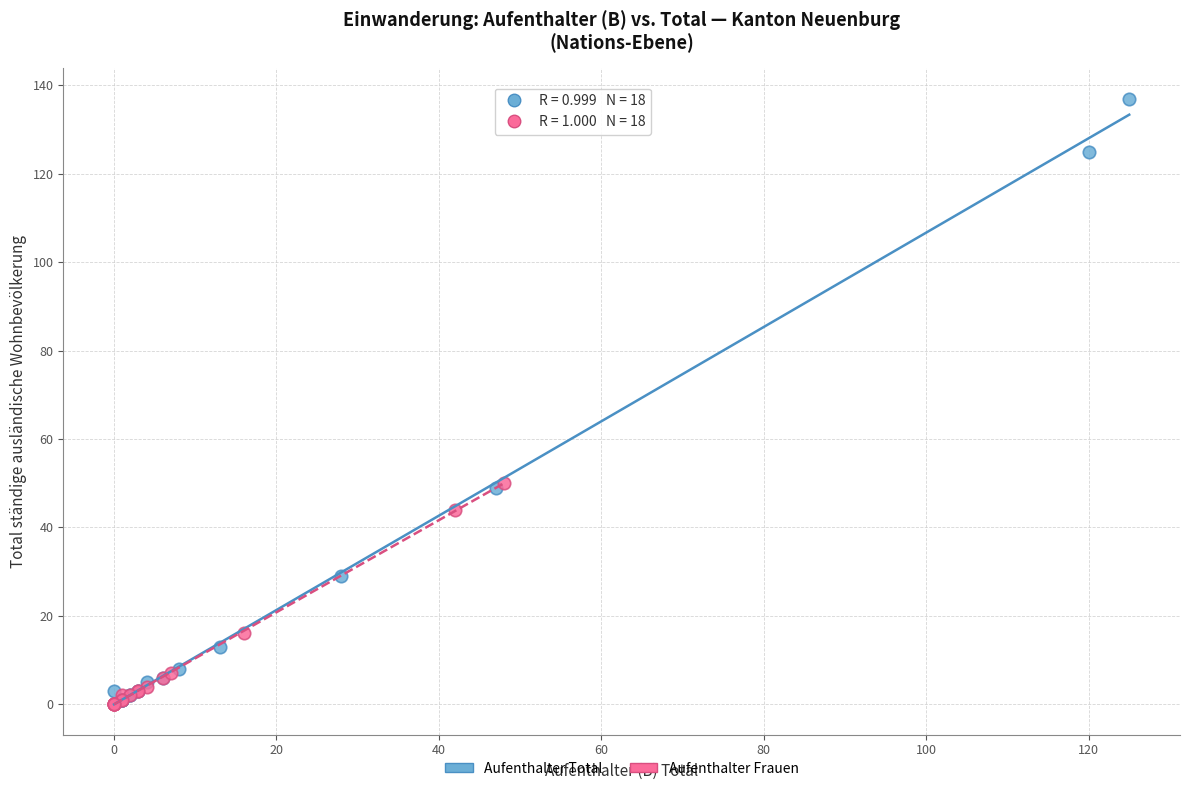

Which series reaches the maximum Y coordinate?

Aufenthalter Total